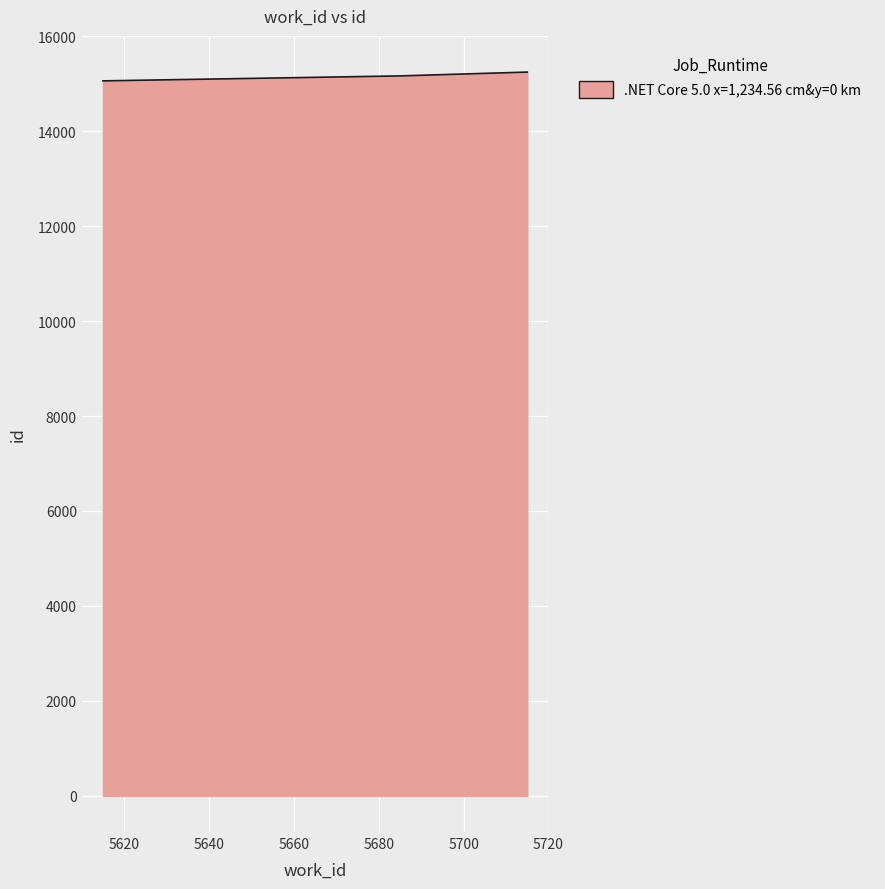

What is the greatest value displayed?

15244.0